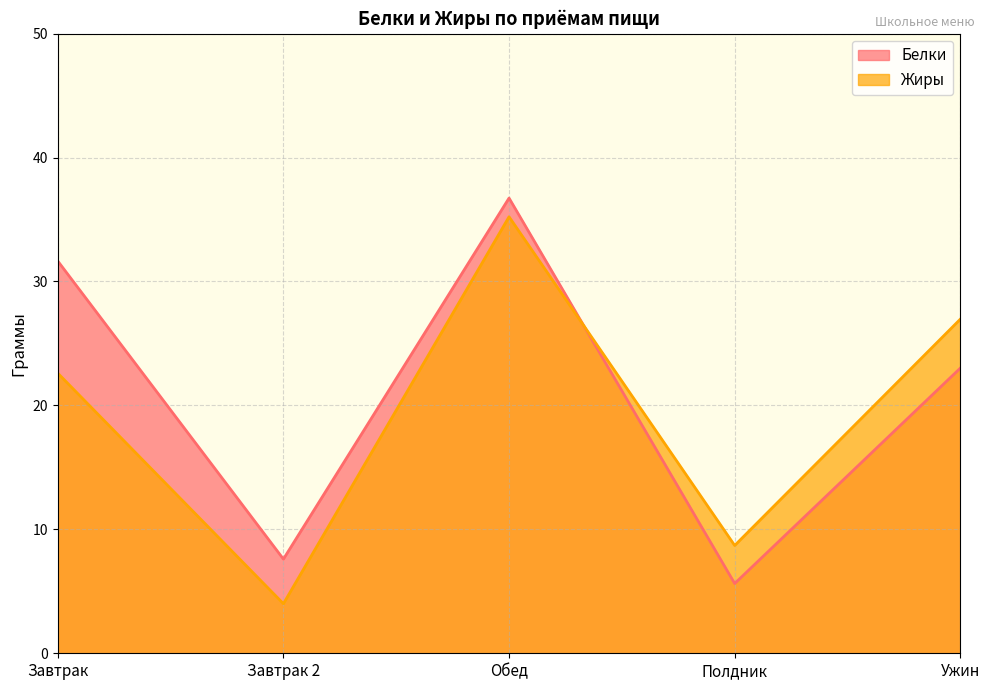

True or false: Белки and Жиры intersect in this chart.

True